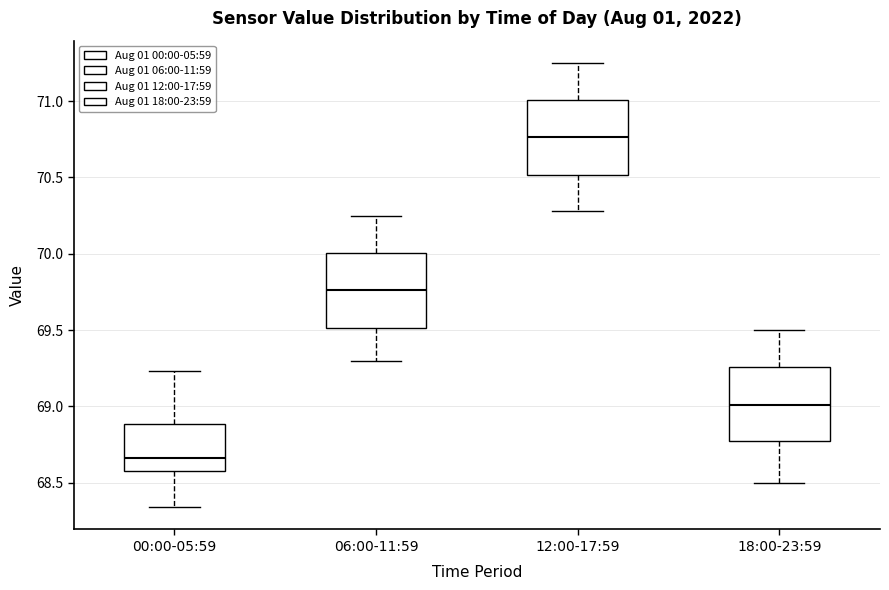

Reading left to right, read every box against the y-axis: the position of its median line, the range the box covers, and the ends of its whiskers. The values are not printed on the chart, so give them approximately, as read against the axis.

00:00-05:59: median 68.65, box 68.60 to 68.90, whiskers 68.35 to 69.25
06:00-11:59: median 69.75, box 69.50 to 70.00, whiskers 69.30 to 70.25
12:00-17:59: median 70.75, box 70.50 to 71.00, whiskers 70.30 to 71.25
18:00-23:59: median 69.00, box 68.75 to 69.25, whiskers 68.50 to 69.50